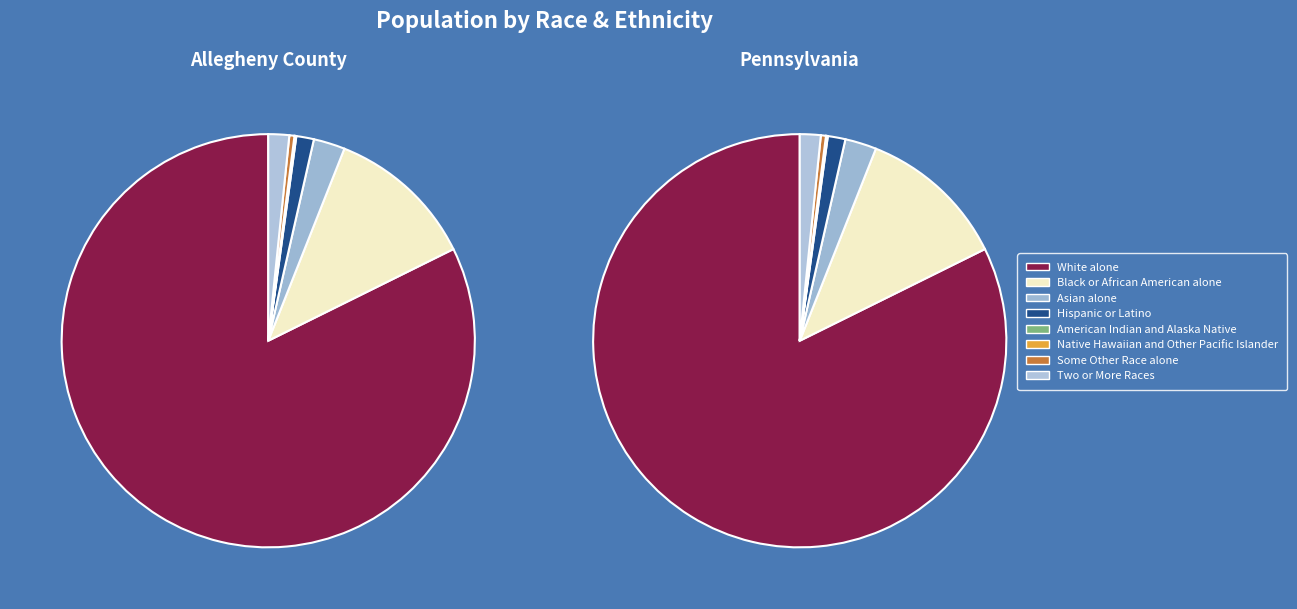

What is the largest slice in the pie chart?

White alone